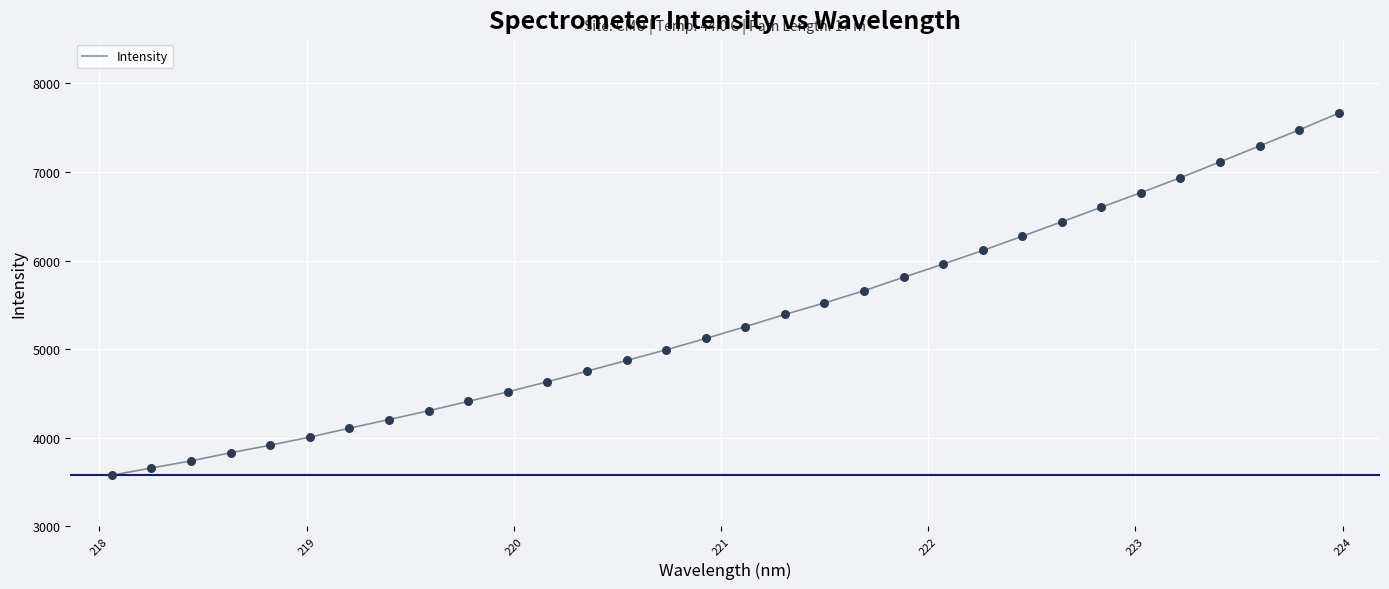

What is the difference between the maximum and minimum values?

4088.3